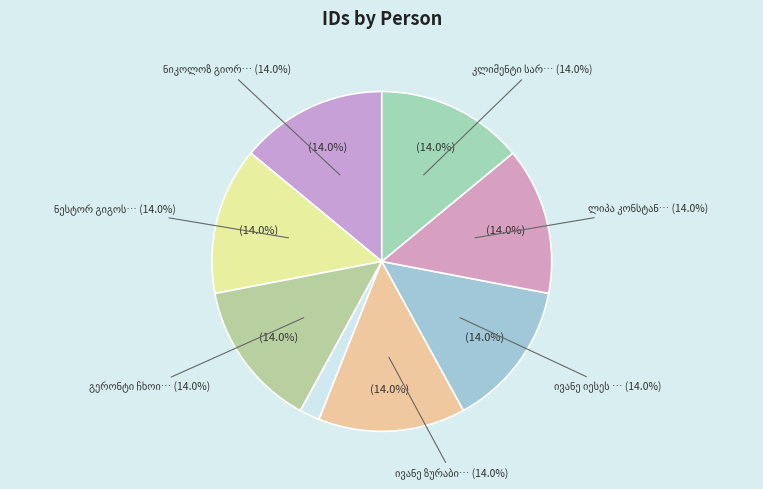

Which category has the smallest portion of the pie?

არსენ ივანეს ძე ჩიხლაძე